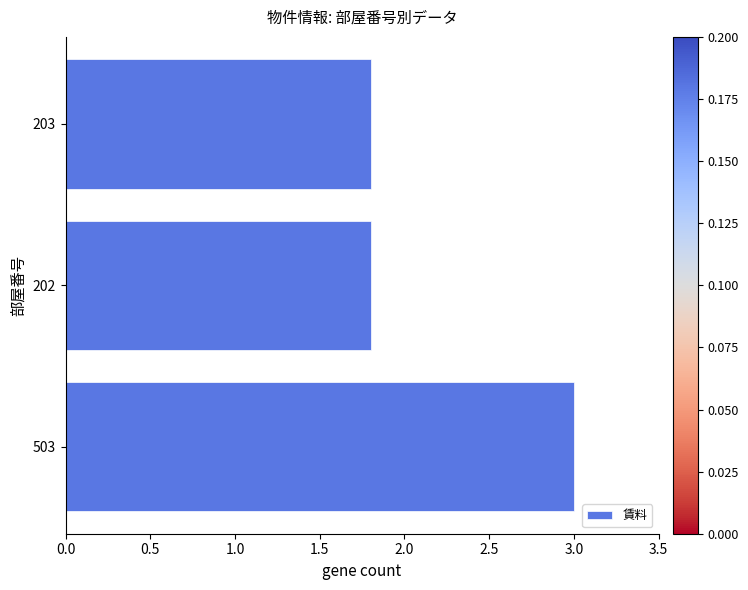

What is the smallest value displayed?

1.8